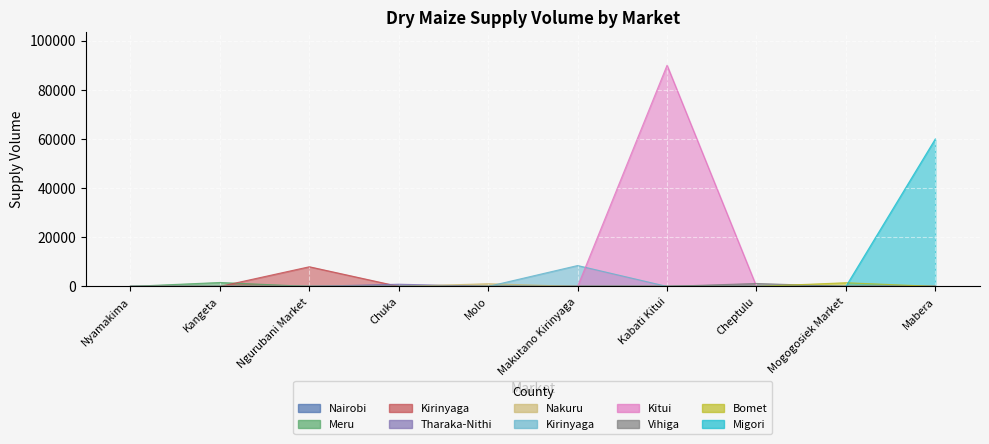

Reading right to left, what are all the values shown in this chart?

Mabera=60000	Mogogosiek Market=1500	Cheptulu=1200	Kabati Kitui=90000	Makutano Kirinyaga=8500	Molo=1100	Chuka=900	Ngurubani Market=8000	Kangeta=1600	Nyamakima=0